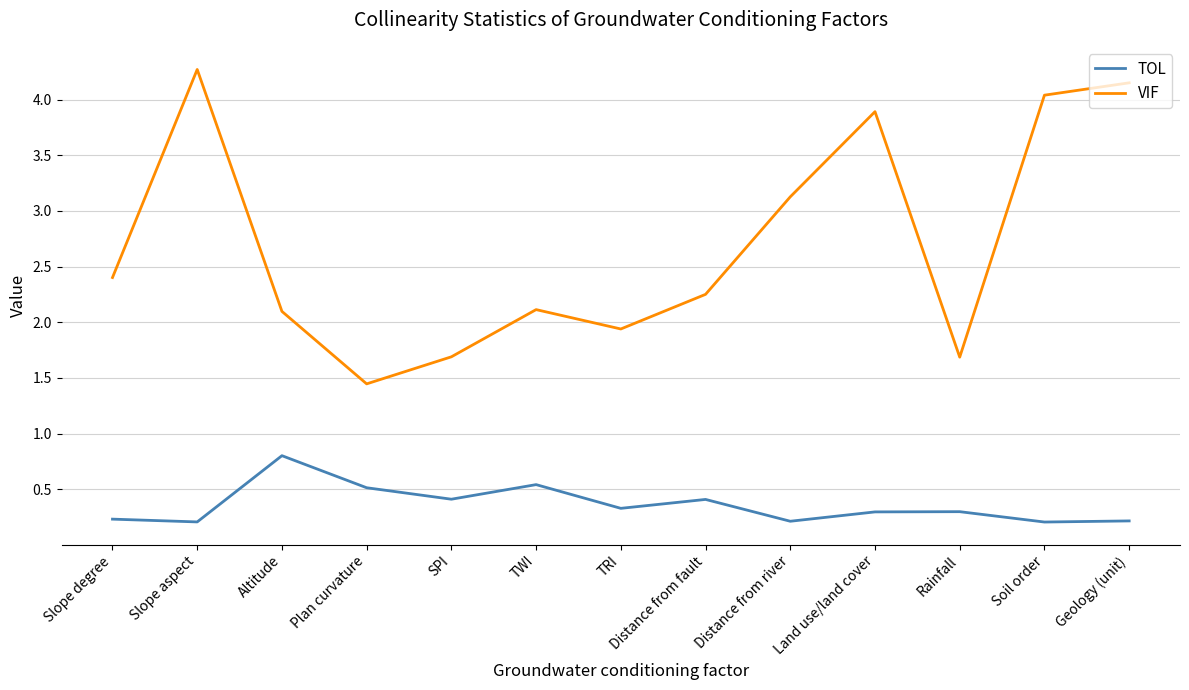

What are all the series names shown in the legend?

TOL, VIF